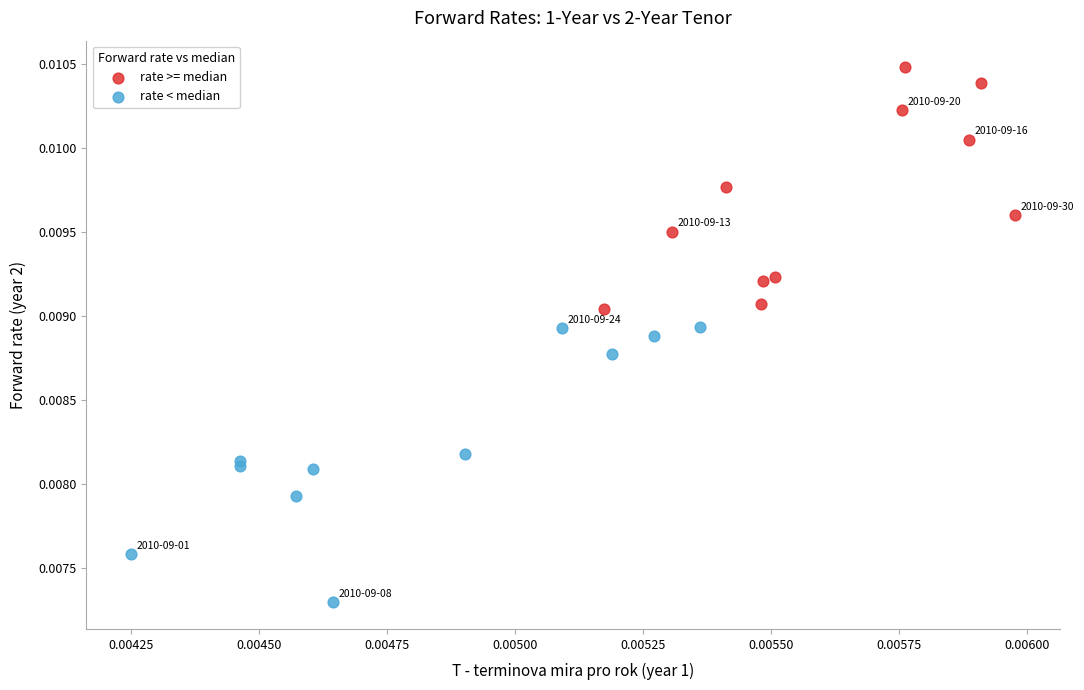

Which series reaches the maximum Y coordinate?

rate >= median